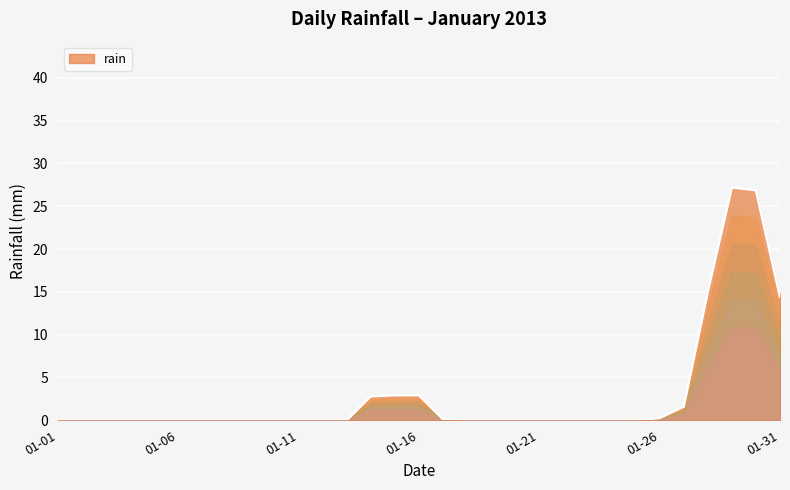

What is the greatest value displayed?

27.2